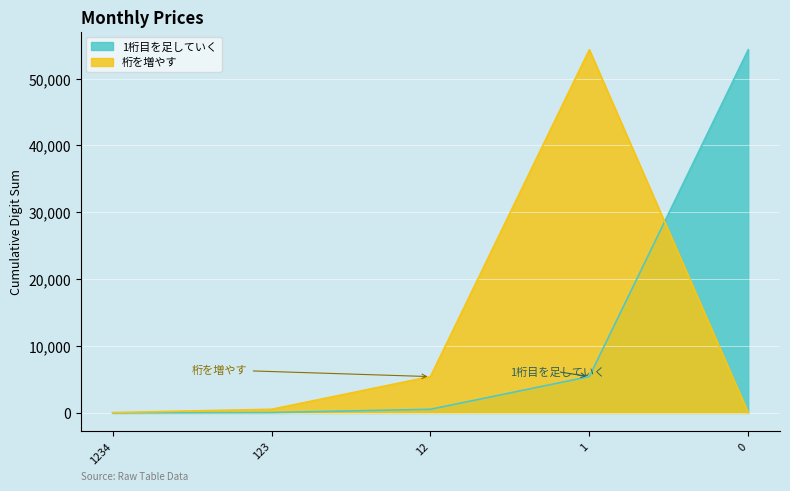

What are all the series names shown in the legend?

1桁目を足していく, 桁を増やす